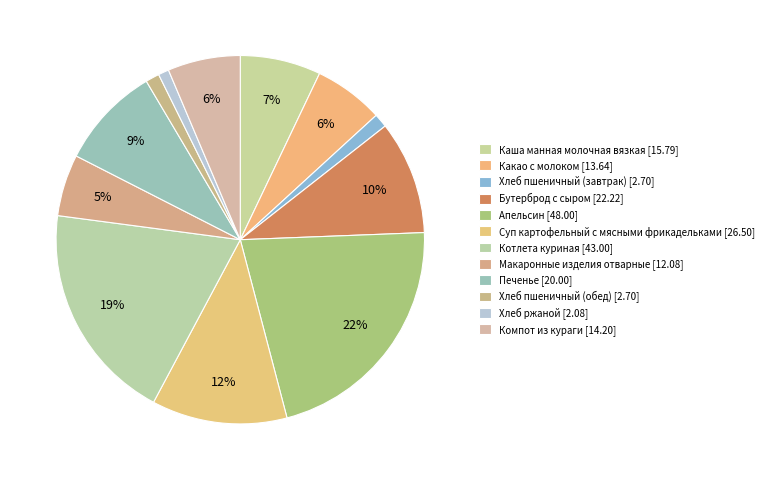

Rank the categories by value from highest to lowest.

Апельсин, Котлета куриная, Суп картофельный с мясными фрикадельками, Бутерброд с сыром, Печенье, Каша манная молочная вязкая, Компот из кураги, Какао с молоком, Макаронные изделия отварные, Хлеб пшеничный (завтрак), Хлеб пшеничный (обед), Хлеб ржаной